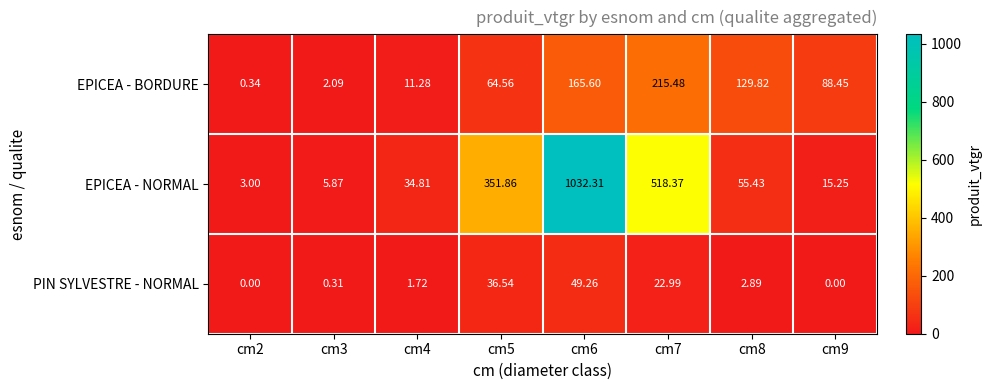

List the series in order of their overall mean, highest first.

EPICEA - NORMAL, EPICEA - BORDURE, PIN SYLVESTRE - NORMAL